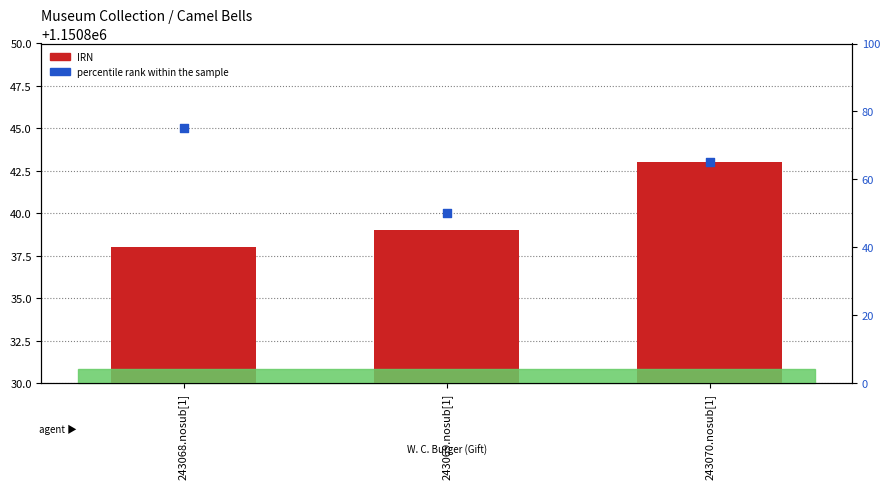

What are all the series names shown in the legend?

IRN, percentile rank within the sample